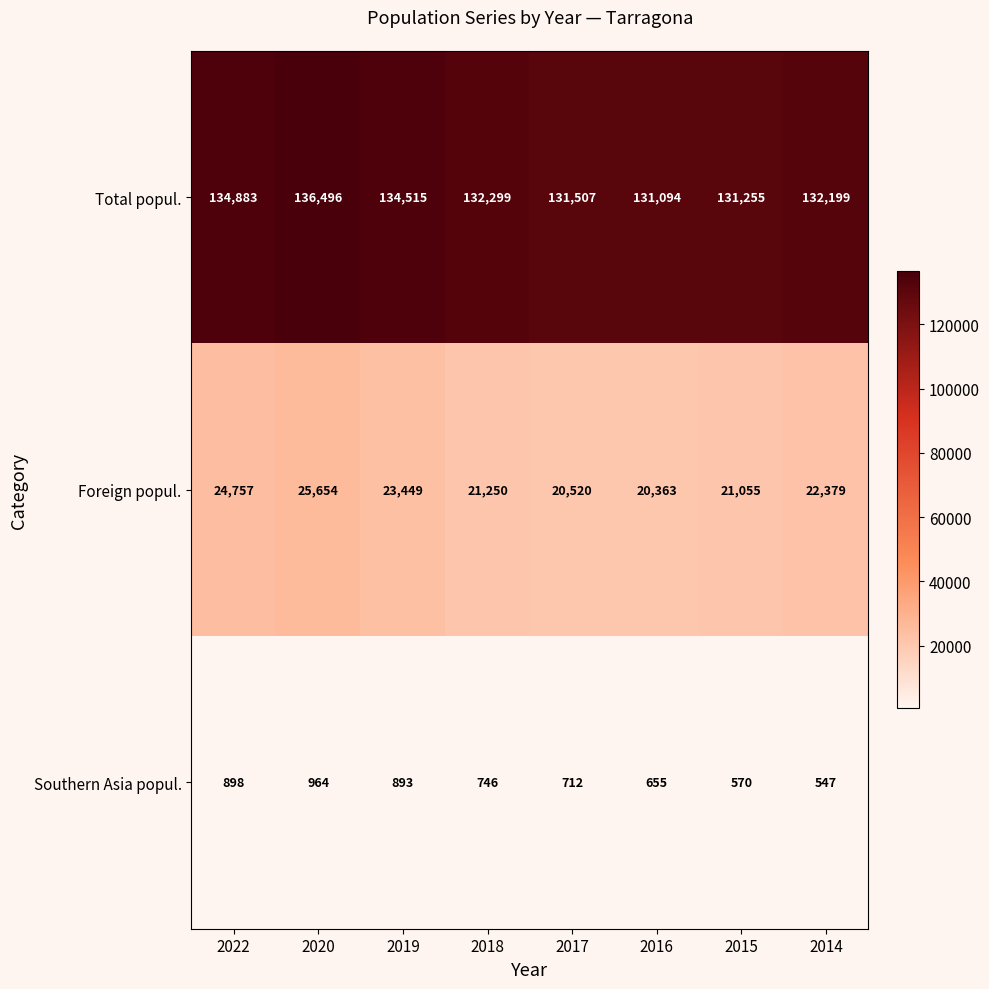

What is the difference between the Foreign popul. values at 2018 and 2014?

1129